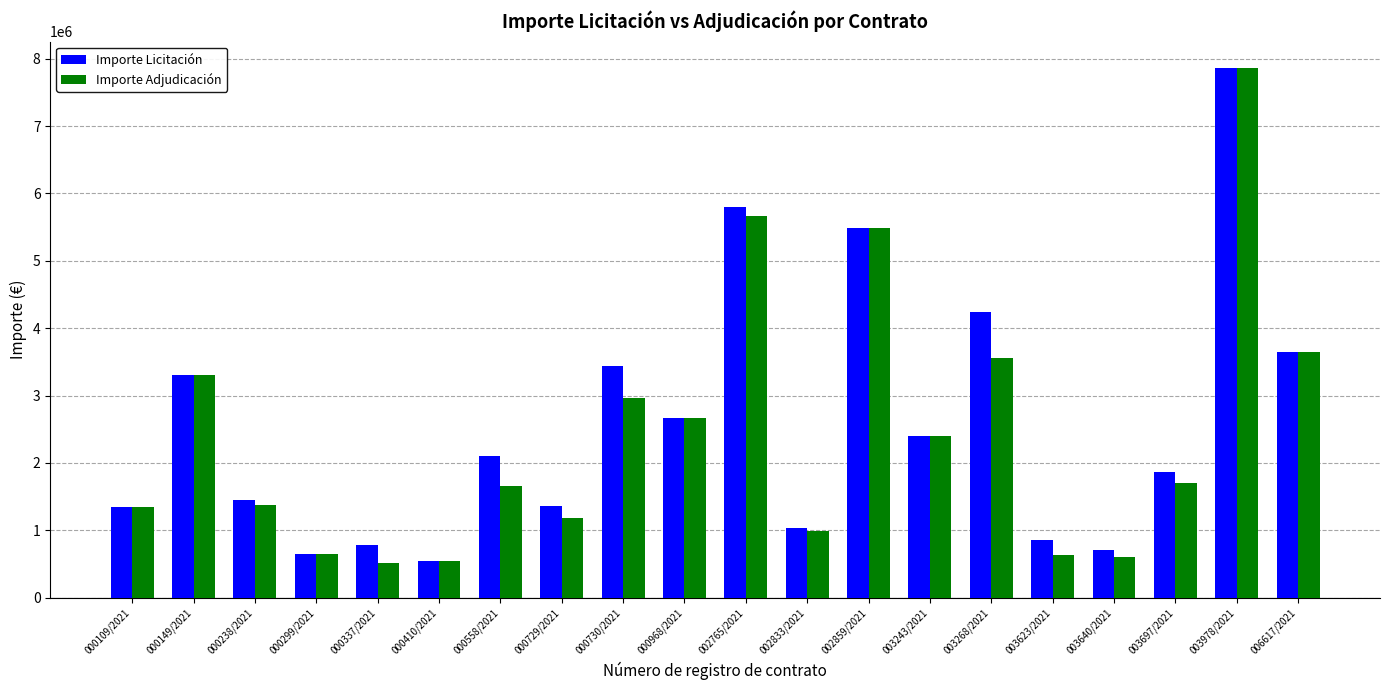

What is the label of the 19th bar from the left?

003978/2021